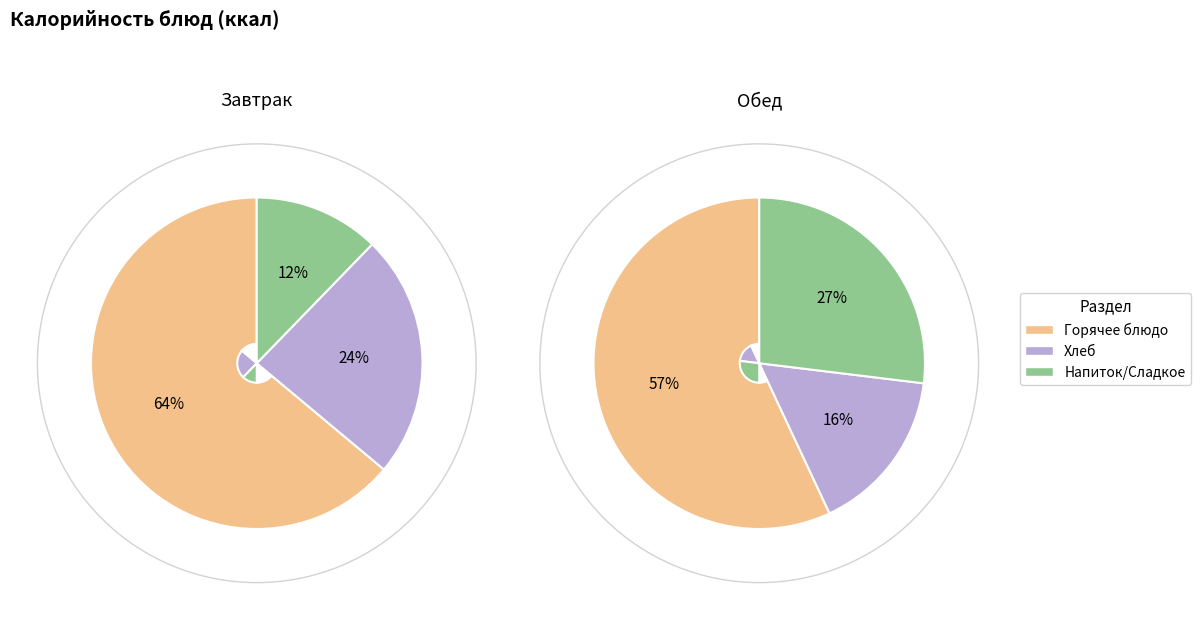

The Рыба тушенная в томате slice represents 22% of the pie. True or false?

False